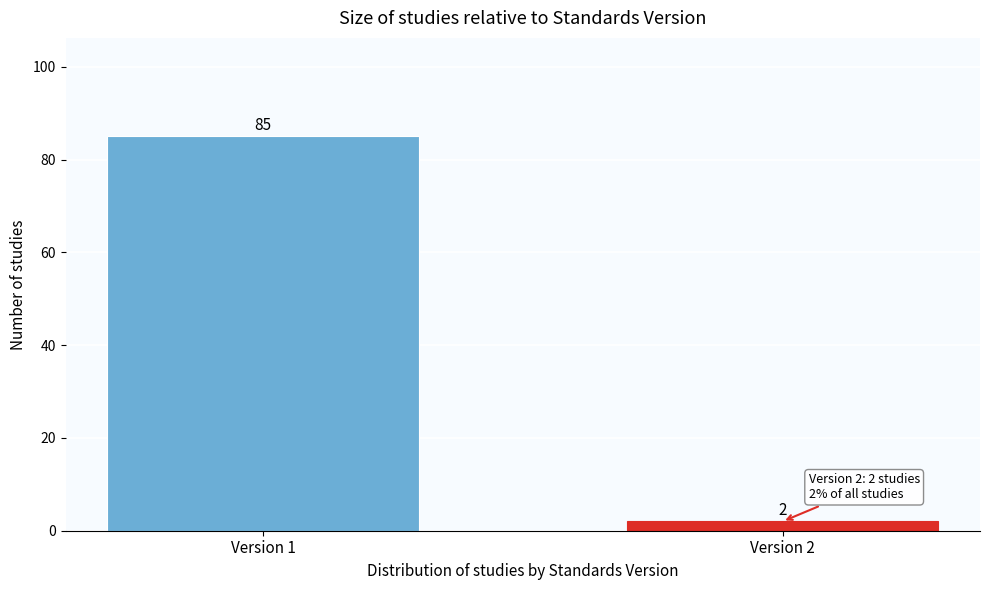

Reading left to right, list all the values displayed in this chart.

85	2